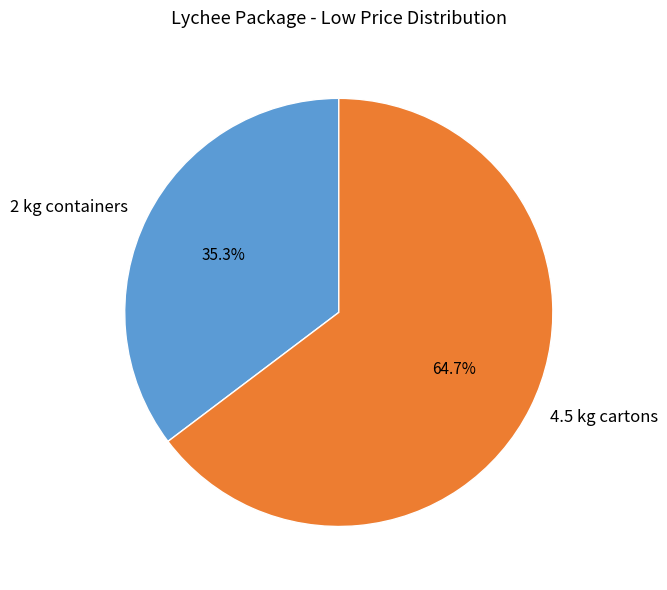

How many segments does this pie chart have?

2